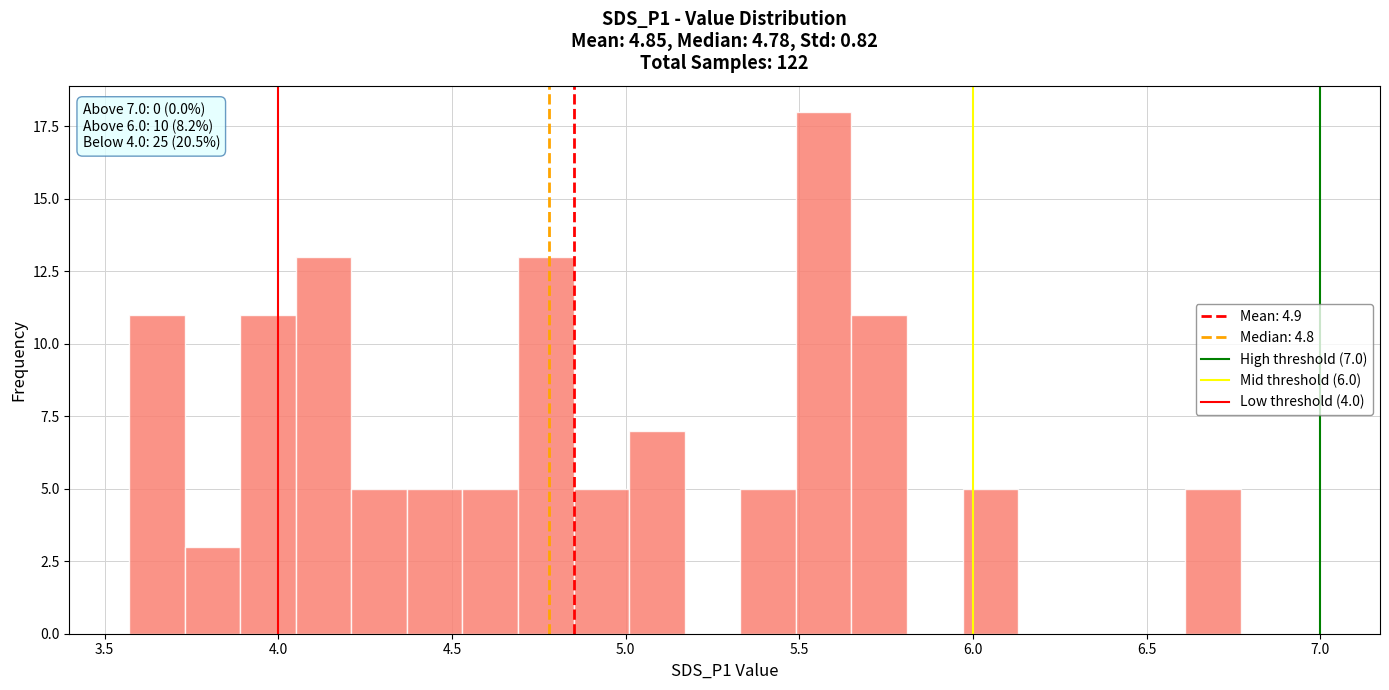

Read against the x-axis, roughly where is the centre of the tallest bar?

5.55